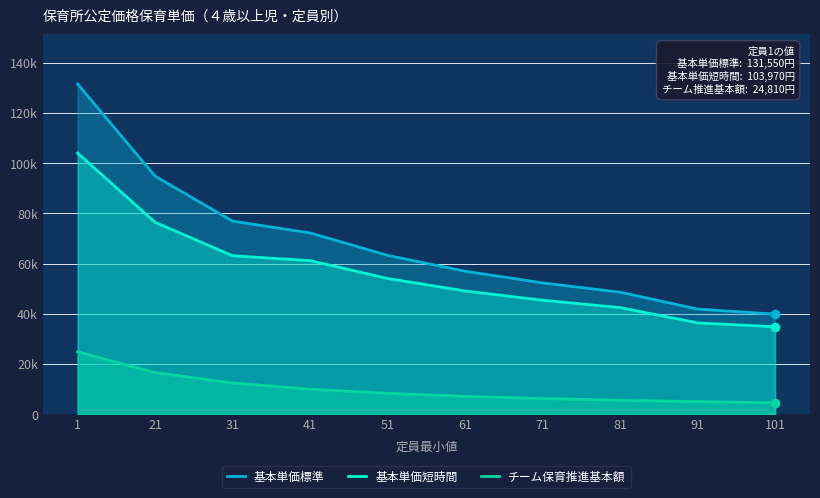

What is the minimum value shown in the chart?

4510